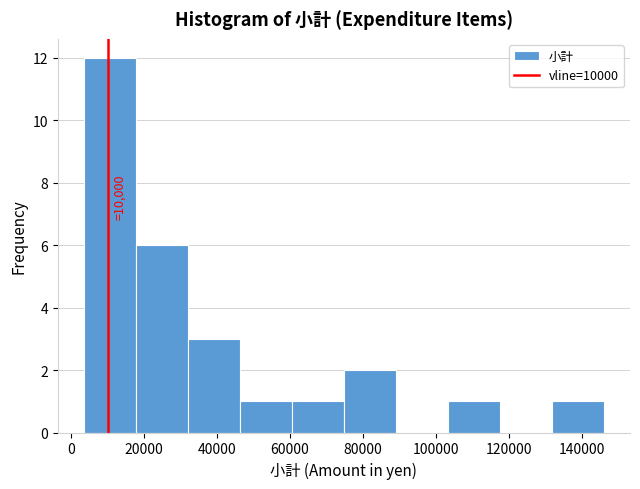

Which range on the x-axis has the tallest bar?

4000 to 18000